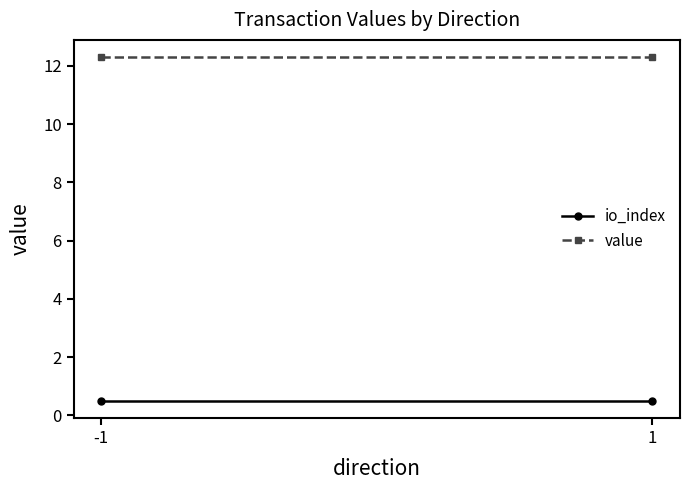

Rank the series by their average value, from highest to lowest.

value, io_index